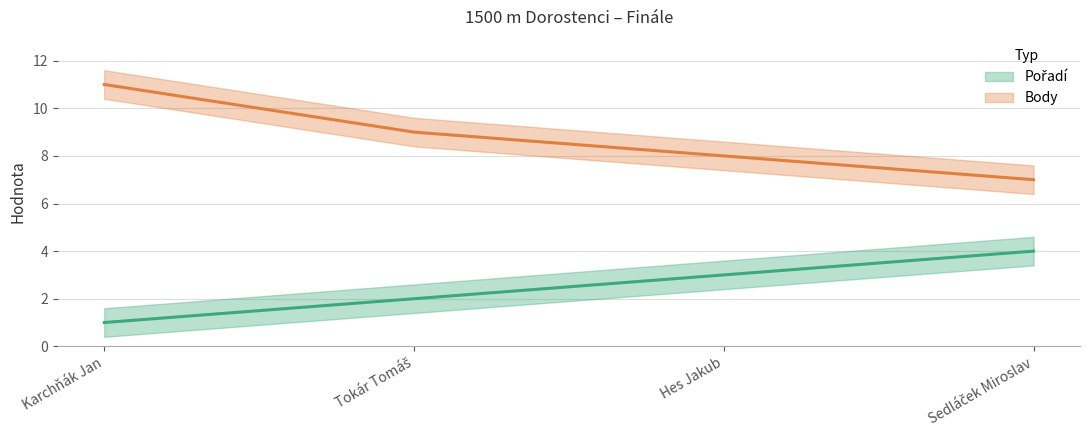

Rank the series at Tokár Tomáš from highest to lowest value.

Body, Pořadí